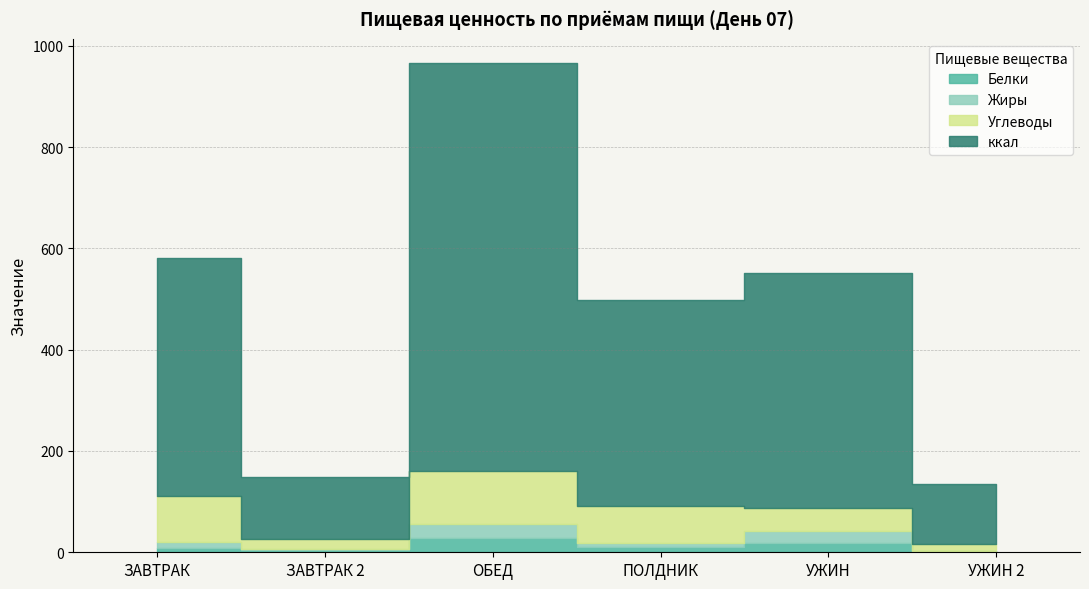

True or false: Углеводы and Жиры intersect in this chart.

False